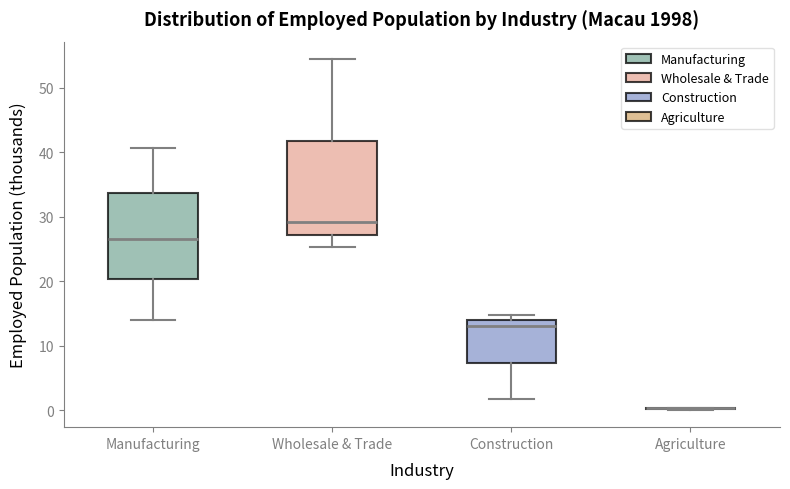

Reading left to right, read every box against the y-axis: the position of its median line, the range the box covers, and the ends of its whiskers. The values are not printed on the chart, so give them approximately, as read against the axis.

Manufacturing: median 27, box 20 to 34, whiskers 14 to 41
Wholesale & Trade: median 29, box 27 to 42, whiskers 25 to 54
Construction: median 13, box 7 to 14, whiskers 2 to 15
Agriculture: box collapsed to a line at 0, whiskers 0 to 0